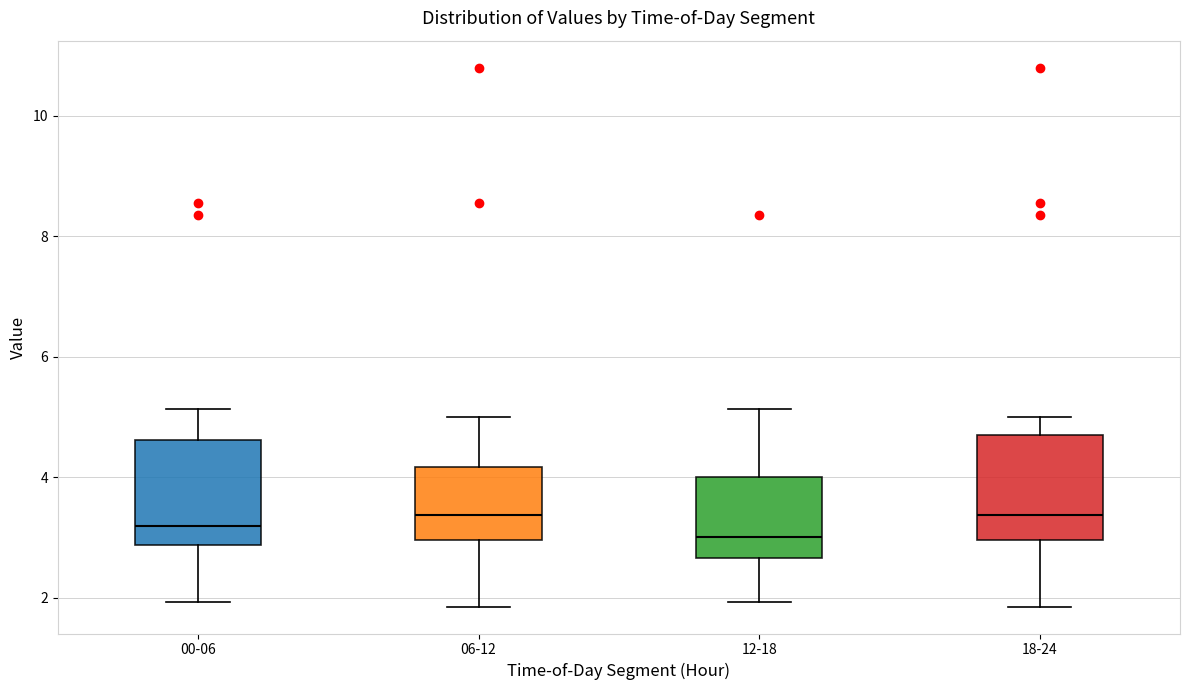

Where is the upper edge of the box for 06-12 on the y-axis? The values are not printed on the chart, so give them approximately, as read against the axis.

4.2